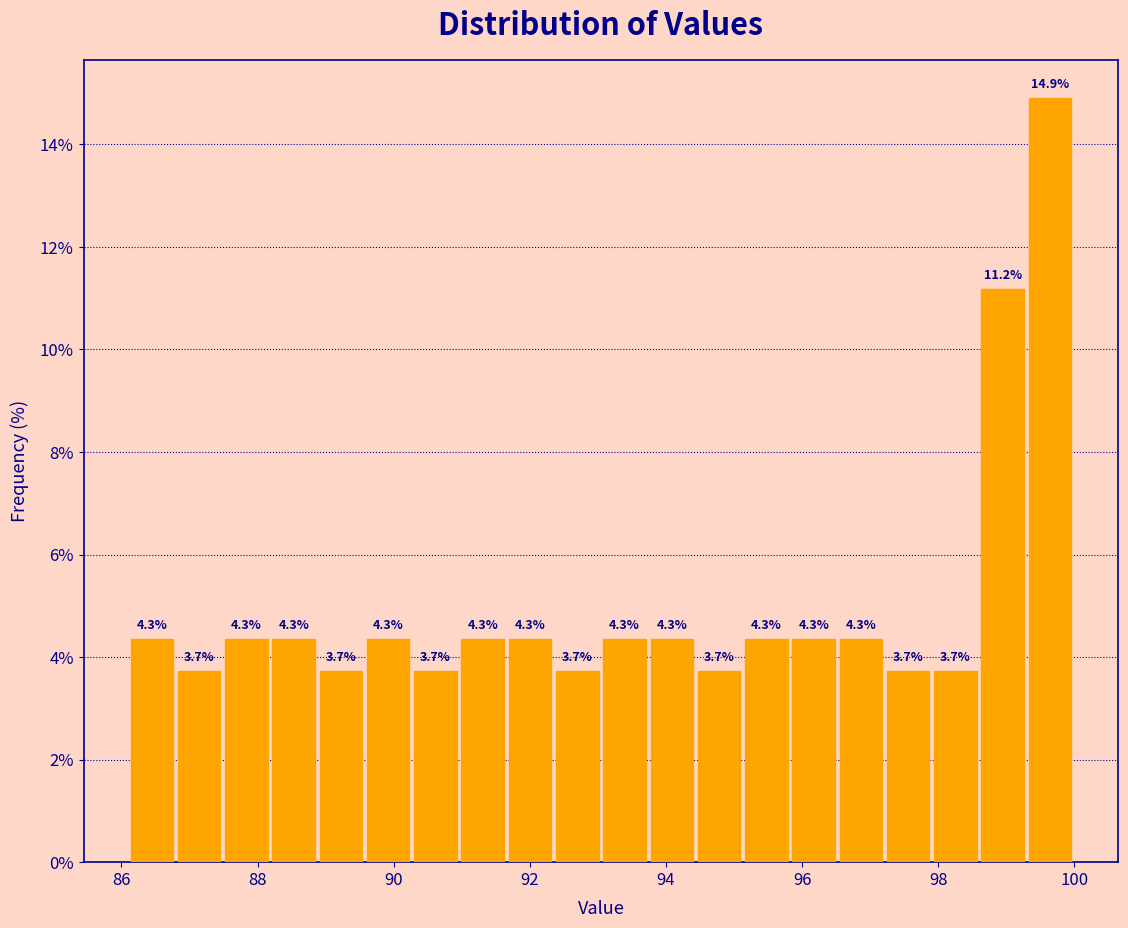

Read against the x-axis, roughly where is the centre of the tallest bar?

99.6